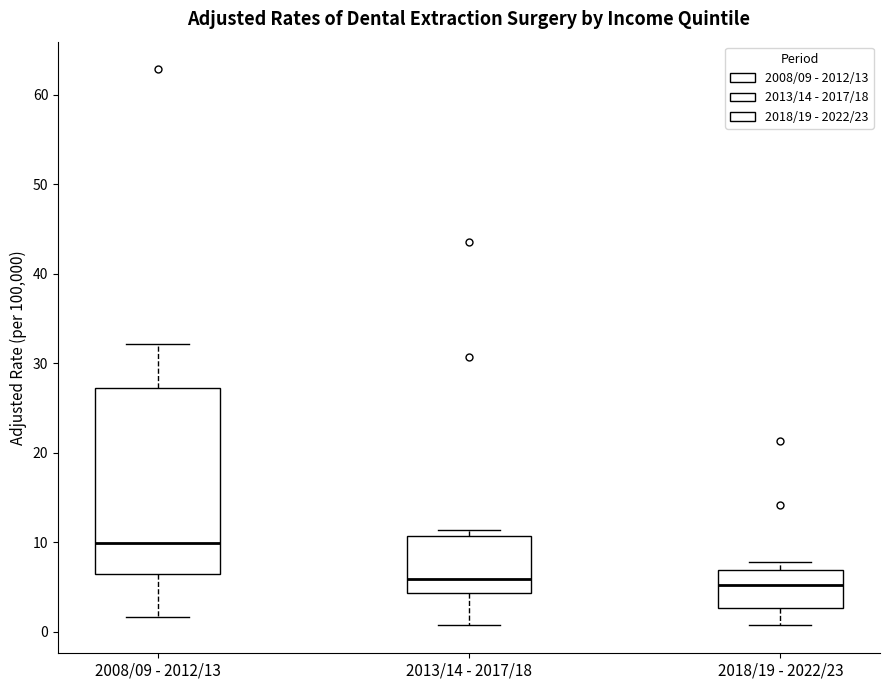

Which box's median line is the highest?

2008/09 - 2012/13